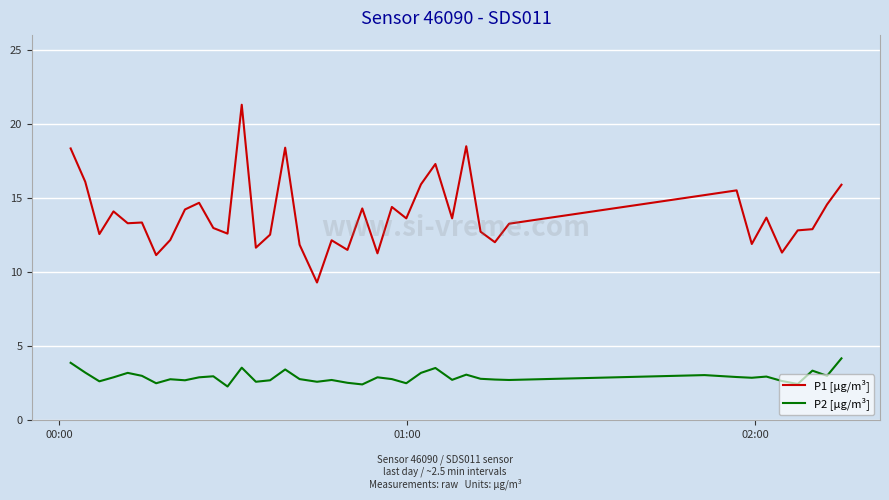

True or false: P2 [µg/m³] and P1 [µg/m³] intersect in this chart.

False